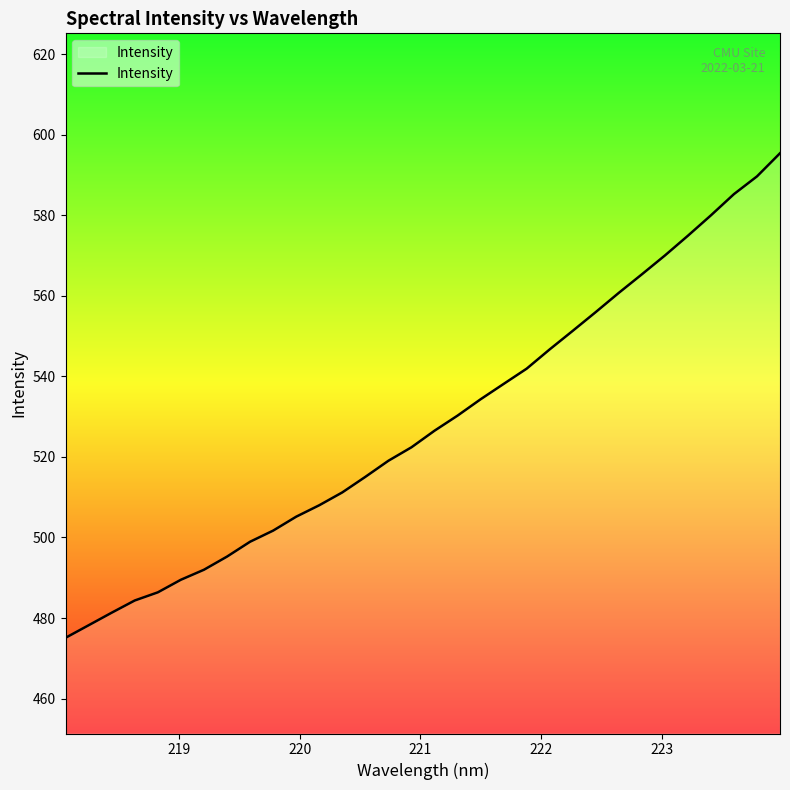

What is the smallest value displayed?

475.1